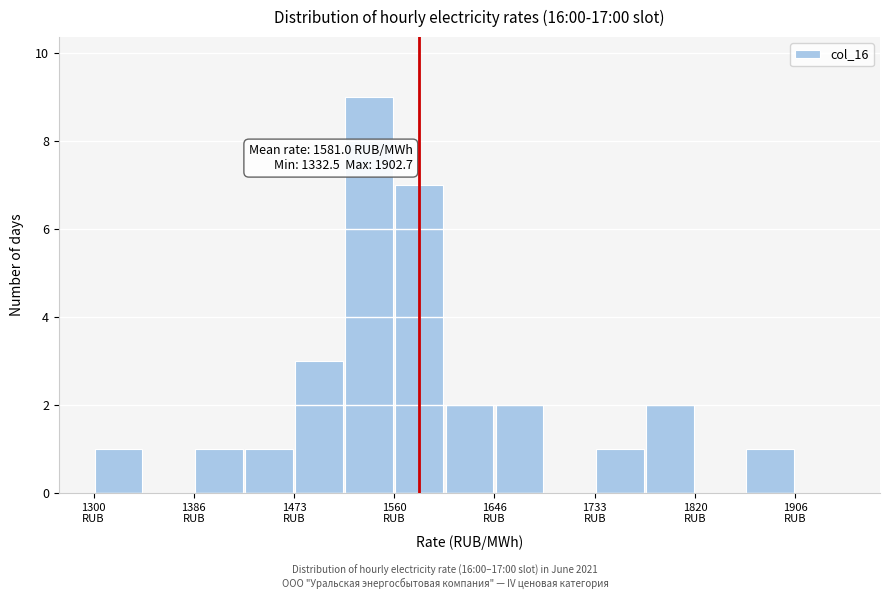

Over which range of the x-axis is the bar tallest?

1520 to 1560